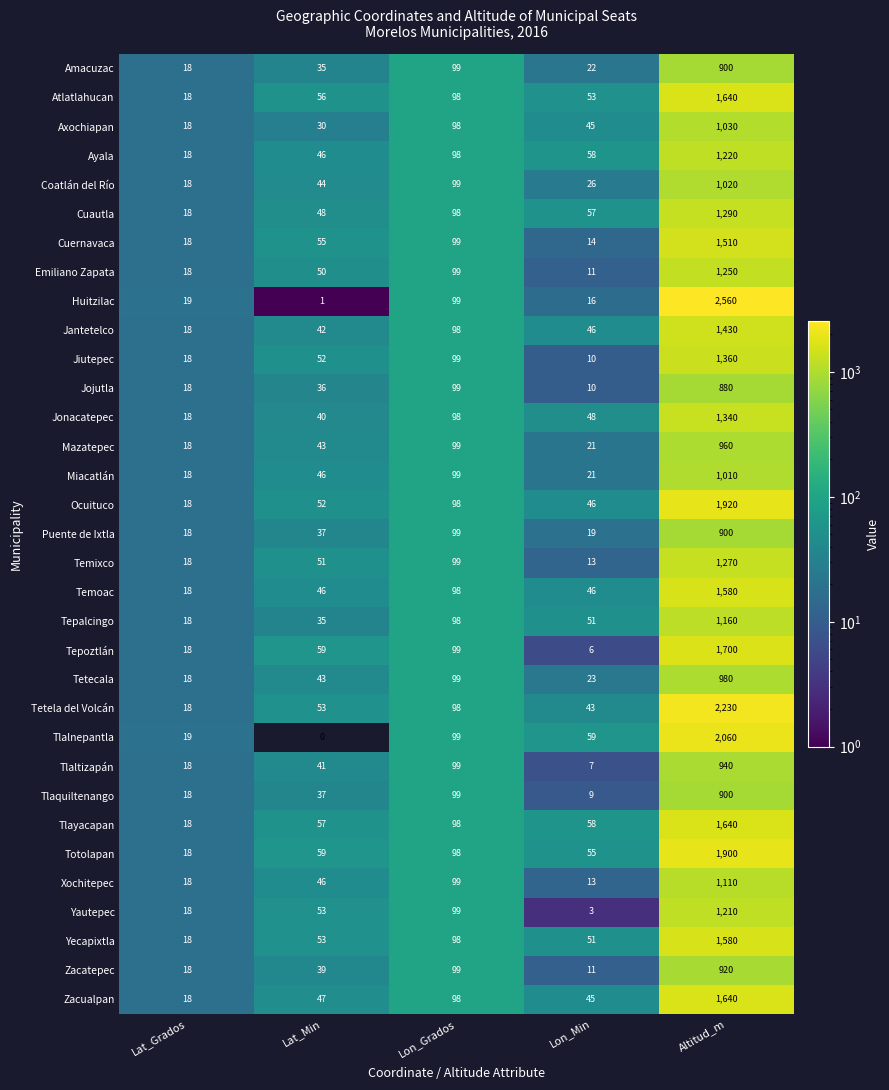

What is the difference between the second highest and second lowest values in the Cuernavaca series?

81